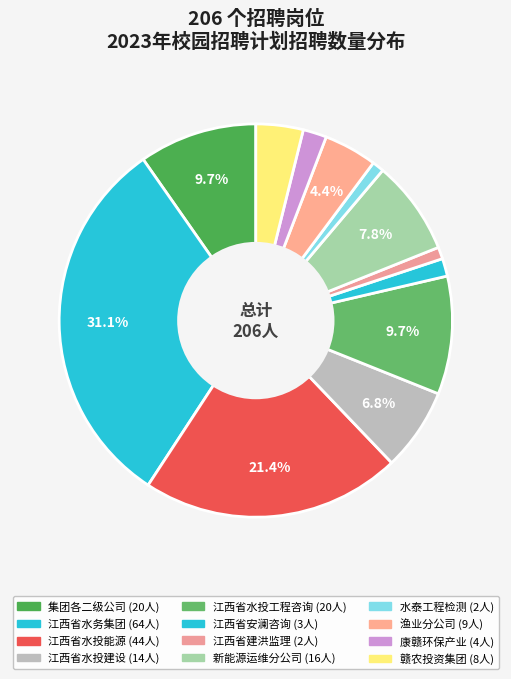

How many slices are in this pie chart?

12